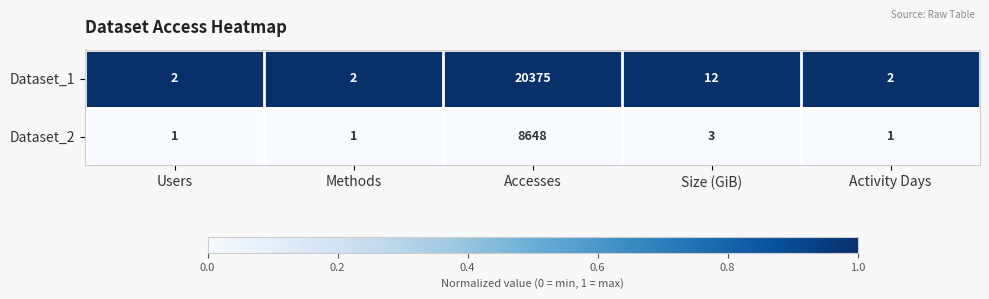

Reading right to left, transcribe all the data shown in this chart.

Dataset_1: Activity Days=2	Size (GiB)=12	Accesses=20375	Methods=2	Users=2
Dataset_2: Activity Days=1	Size (GiB)=3	Accesses=8648	Methods=1	Users=1